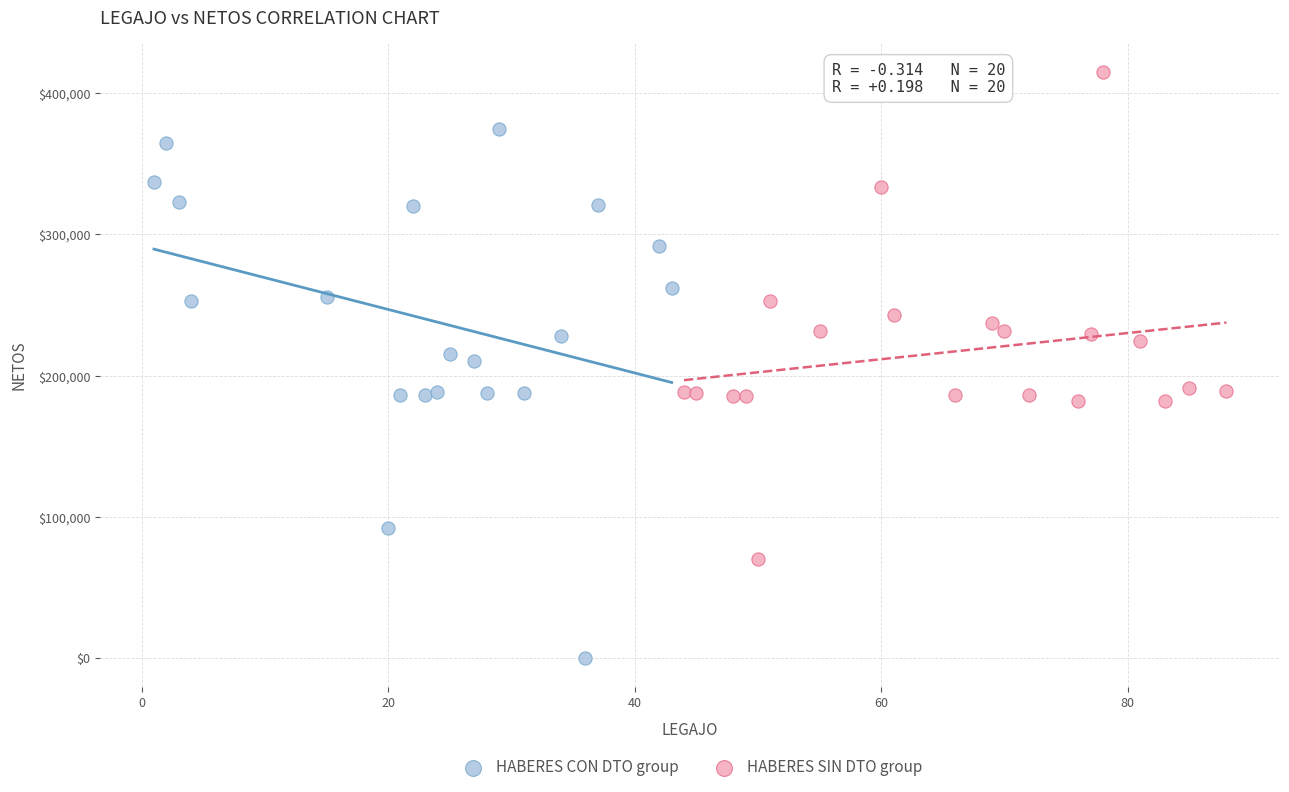

Which series contains the highest Y value?

HABERES SIN DTO group